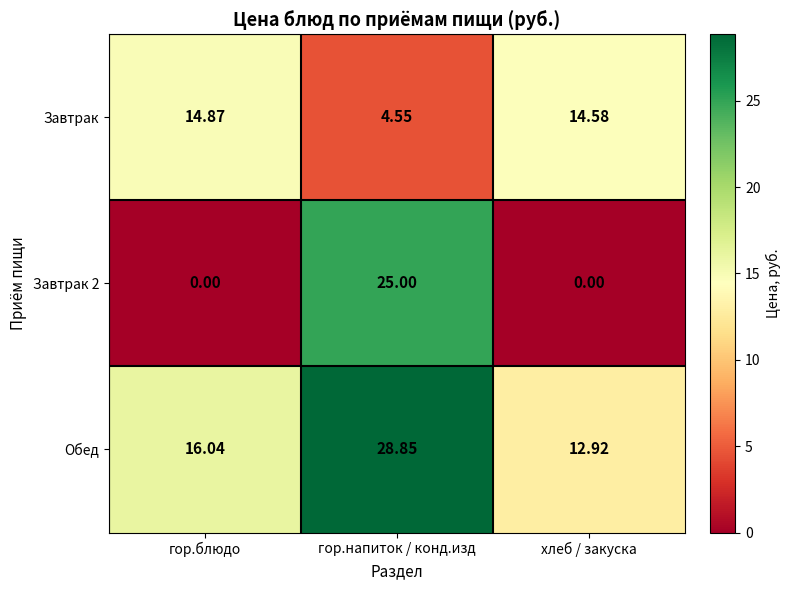

At which label is Обед closest to 20?

гор.блюдо